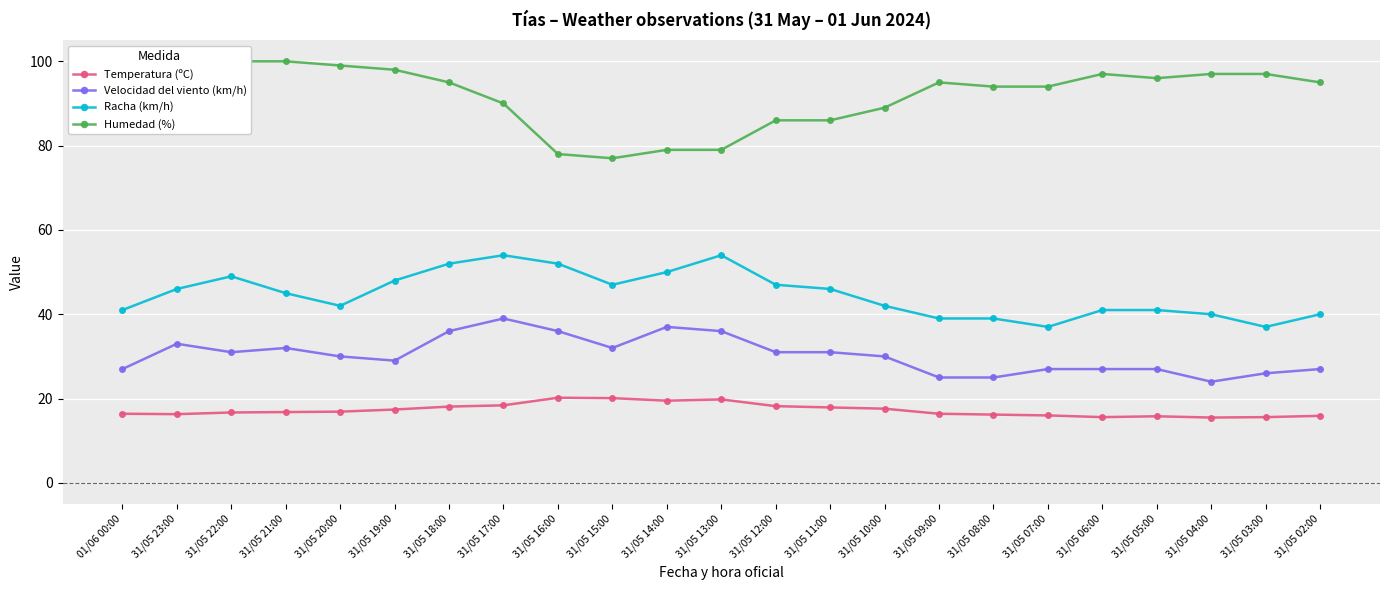

Does the chart display data point markers on the line(s)?

Yes